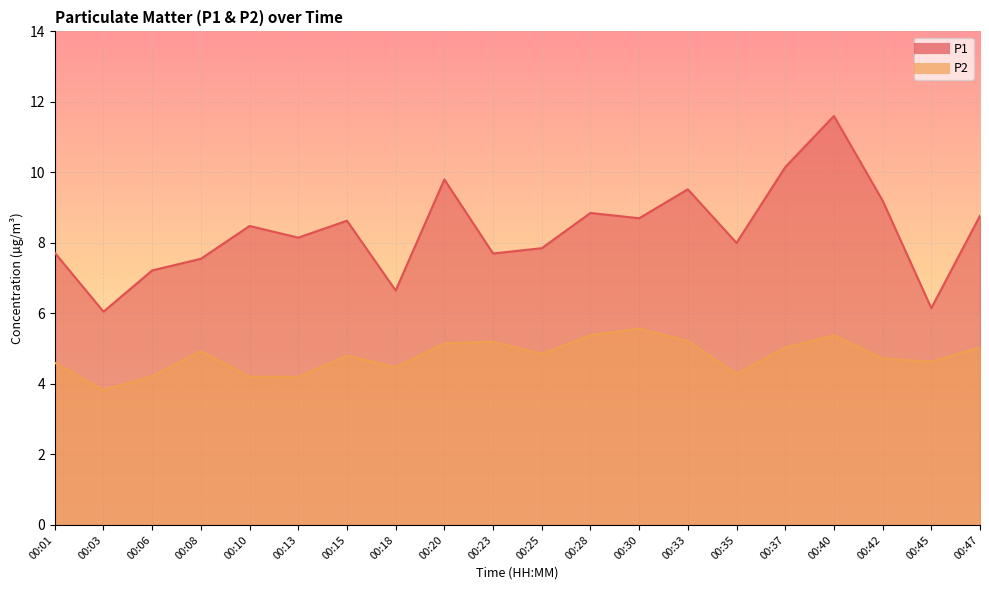

At which category does P2 reach its first local valley?

00:03